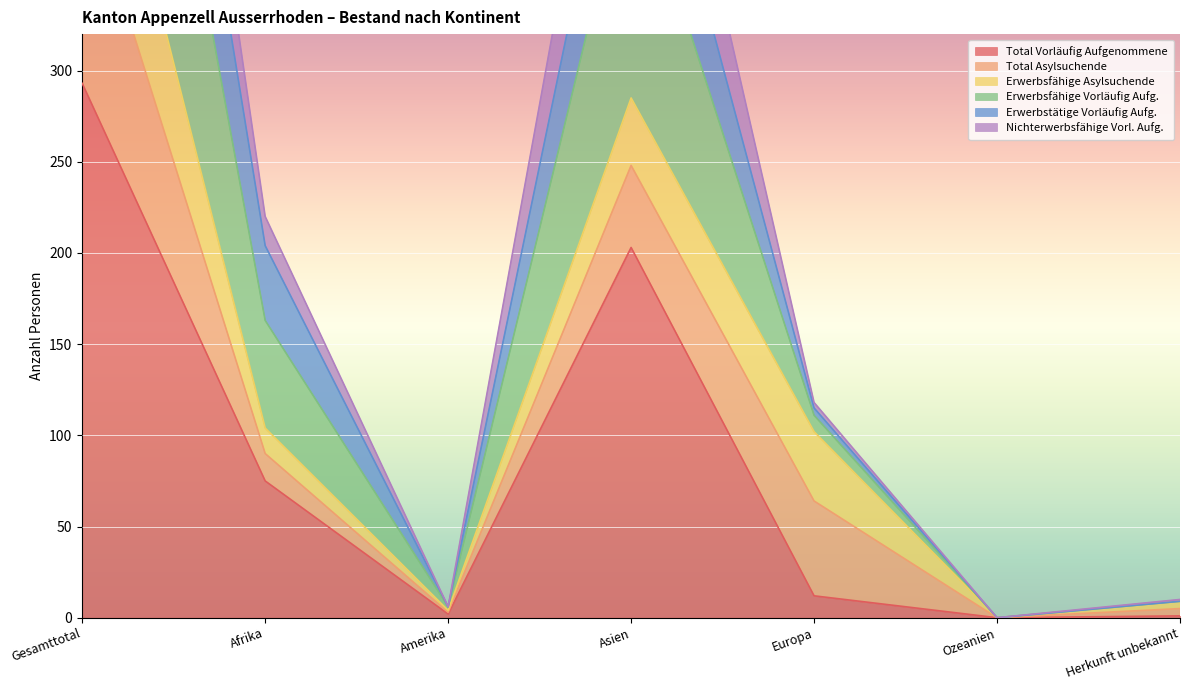

Between Amerika and Herkunft unbekannt, which is larger?

Amerika